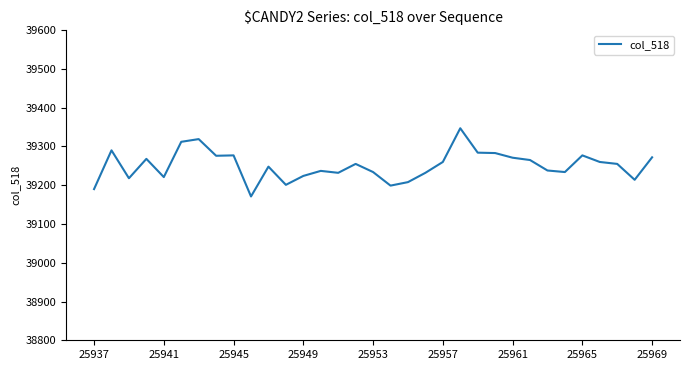

True or false: there are more than 0 points higher than both neighbors.

True